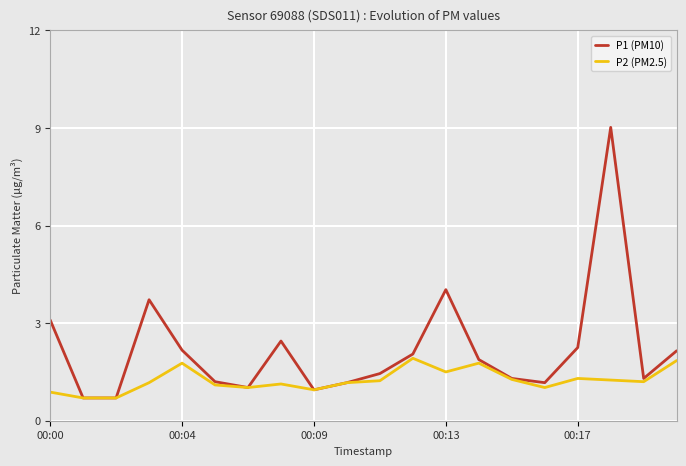

Which series has the largest total across all categories?

P1 (PM10)